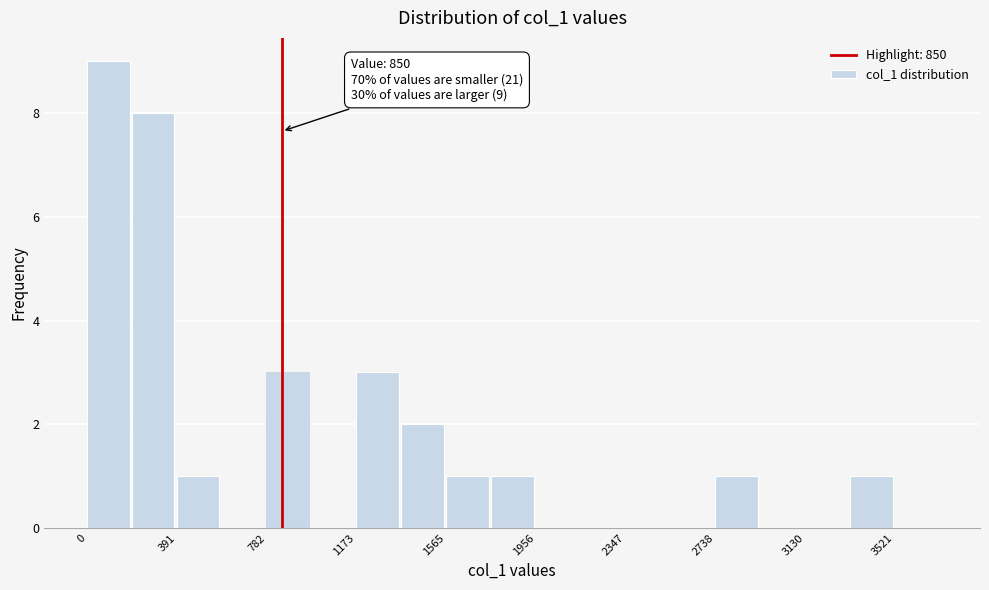

Read against the x-axis, roughly where is the centre of the tallest bar?

100